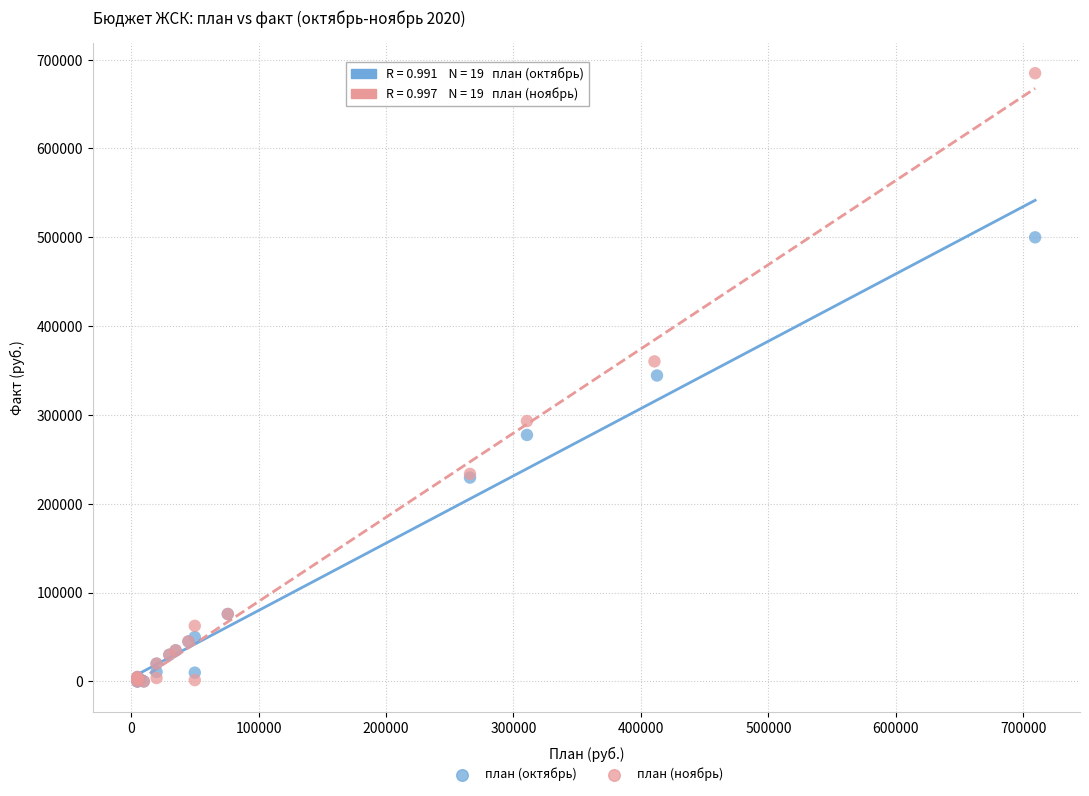

Which series has the largest Y range (max minus min)?

план (ноябрь)